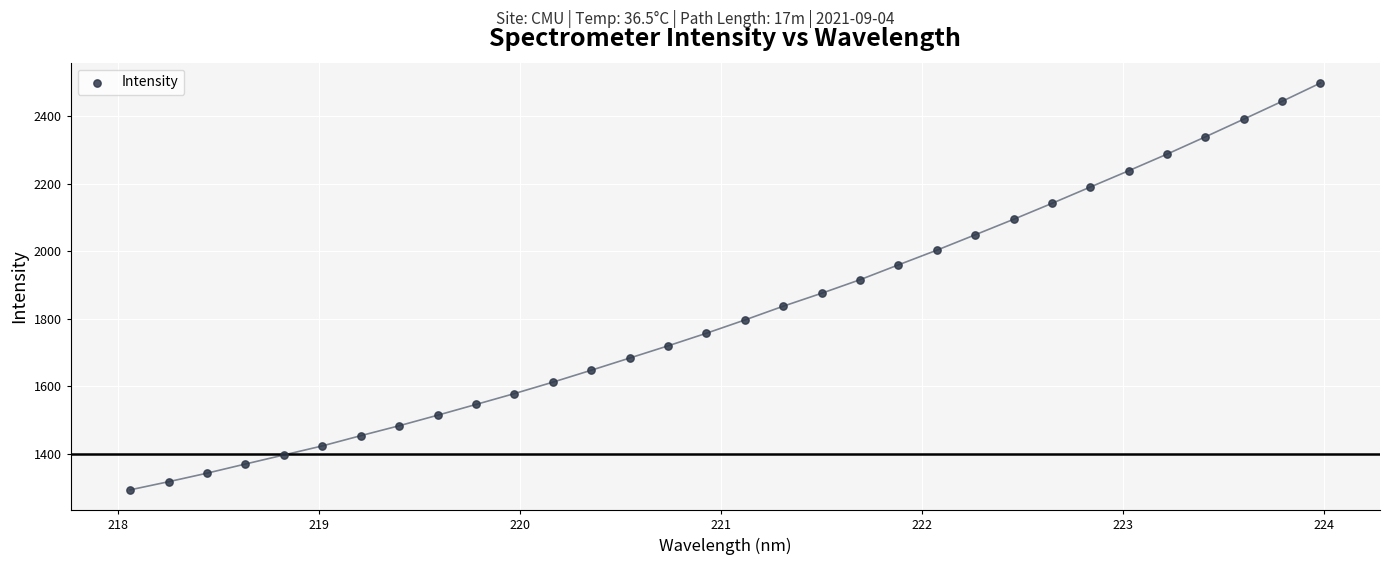

What is the range of X values (max minus min)?

5.9